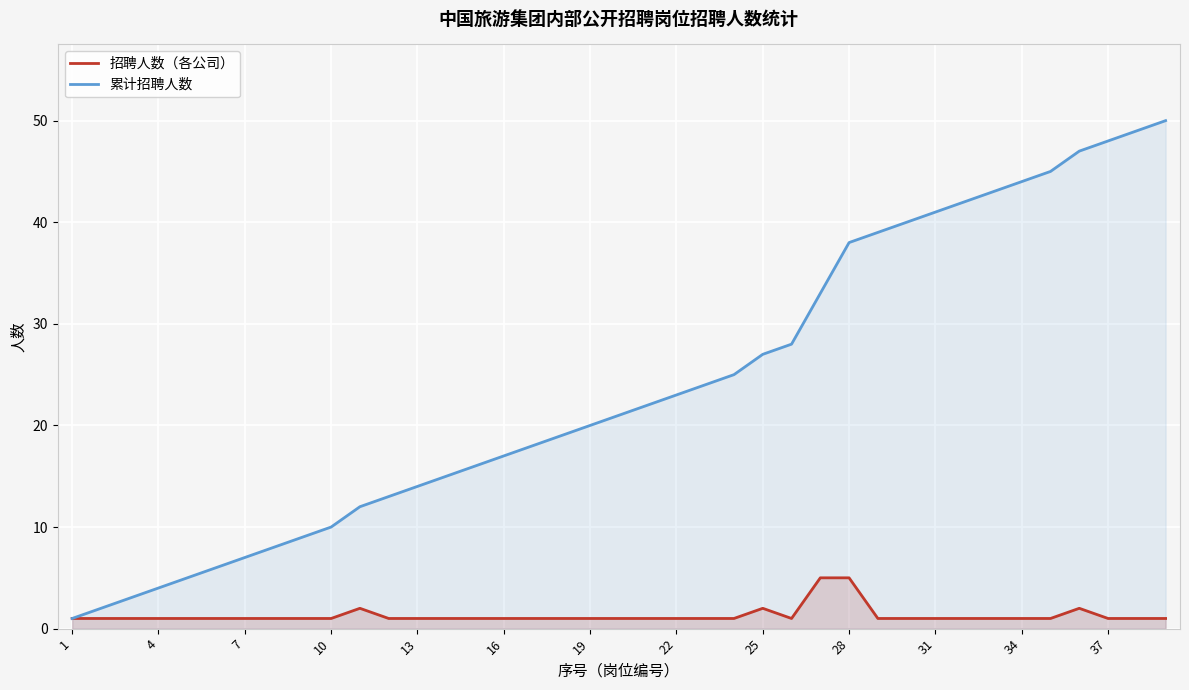

True or false: 招聘人数（各公司） and 累计招聘人数 intersect in this chart.

False